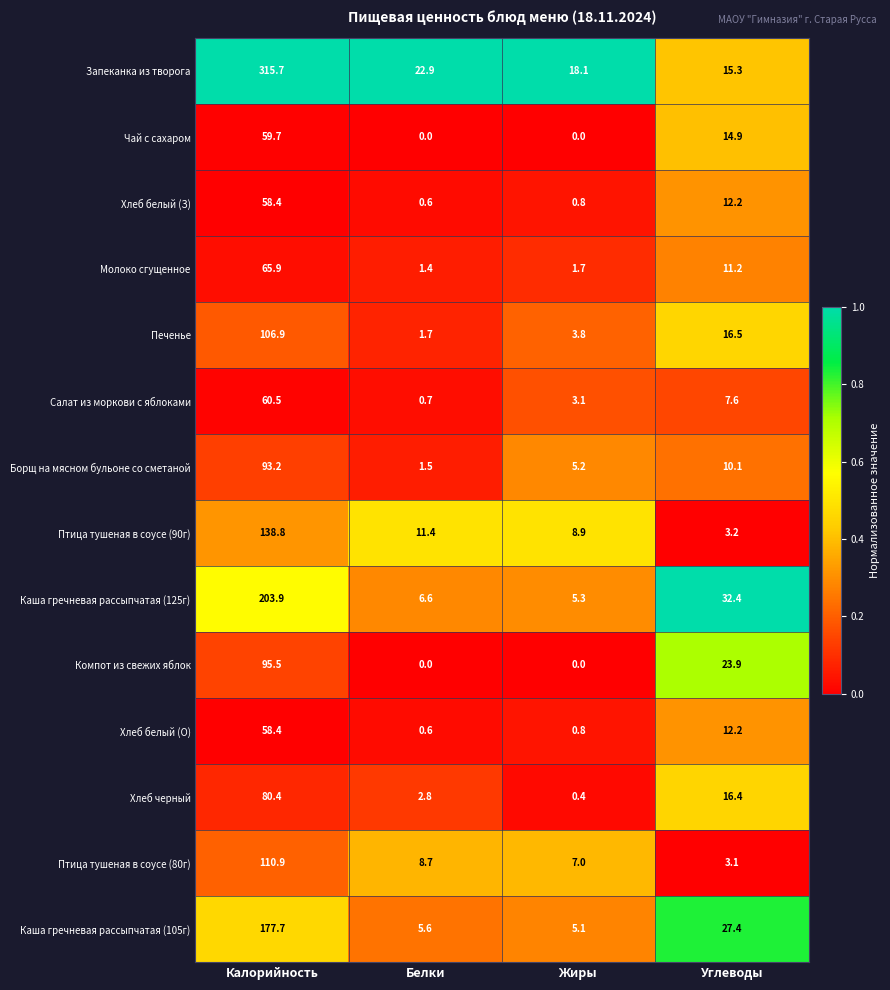

What is the spread (max minus min) of values at Углеводы?

29.3